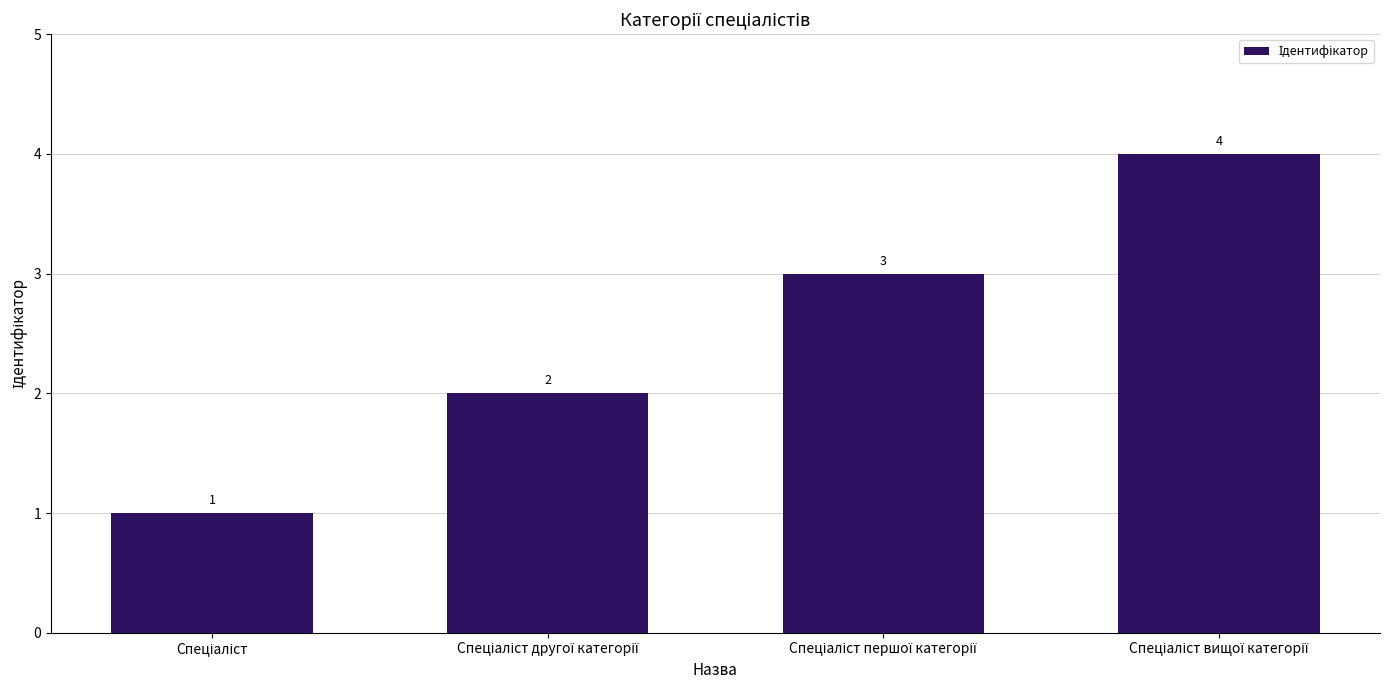

Reading left to right, list all the values displayed in this chart.

1	2	3	4